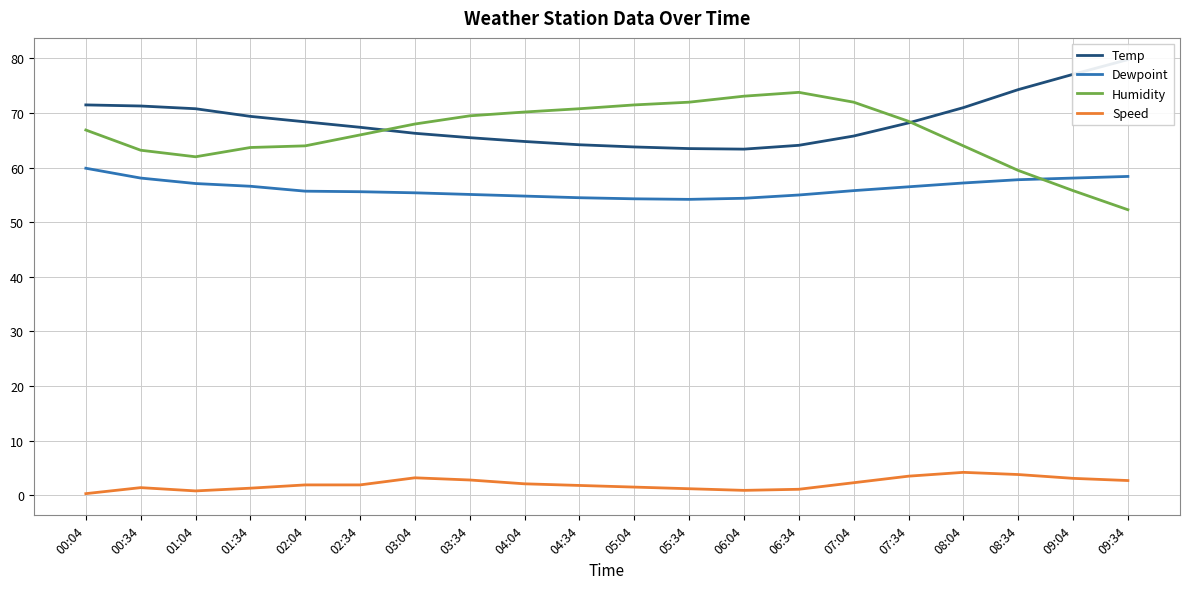

Reading left to right, what are all the values shown in this chart?

Temp: 00:04=71.5	00:34=71.3	01:04=70.8	01:34=69.4	02:04=68.4	02:34=67.4	03:04=66.3	03:34=65.5	04:04=64.8	04:34=64.2	05:04=63.8	05:34=63.5	06:04=63.4	06:34=64.1	07:04=65.8	07:34=68.2	08:04=71.0	08:34=74.3	09:04=77.1	09:34=79.8
Dewpoint: 00:04=59.9	00:34=58.1	01:04=57.1	01:34=56.6	02:04=55.7	02:34=55.6	03:04=55.4	03:34=55.1	04:04=54.8	04:34=54.5	05:04=54.3	05:34=54.2	06:04=54.4	06:34=55.0	07:04=55.8	07:34=56.5	08:04=57.2	08:34=57.8	09:04=58.1	09:34=58.4
Humidity: 00:04=66.9	00:34=63.2	01:04=62.0	01:34=63.7	02:04=64.0	02:34=66.0	03:04=68.0	03:34=69.5	04:04=70.2	04:34=70.8	05:04=71.5	05:34=72.0	06:04=73.1	06:34=73.8	07:04=72.0	07:34=68.5	08:04=64.0	08:34=59.5	09:04=55.8	09:34=52.3
Speed: 00:04=0.3	00:34=1.4	01:04=0.8	01:34=1.3	02:04=1.9	02:34=1.9	03:04=3.2	03:34=2.8	04:04=2.1	04:34=1.8	05:04=1.5	05:34=1.2	06:04=0.9	06:34=1.1	07:04=2.3	07:34=3.5	08:04=4.2	08:34=3.8	09:04=3.1	09:34=2.7